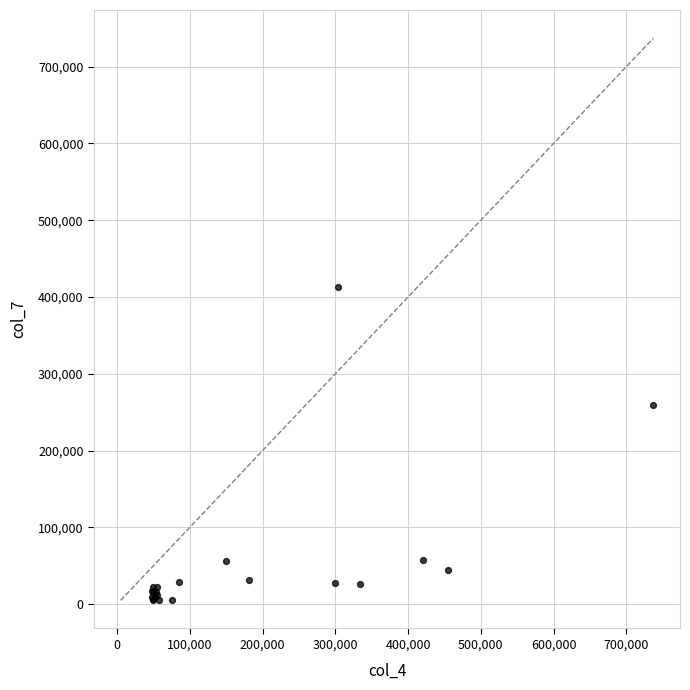

What Y value in the scatter plot is closest to 208734?

259536